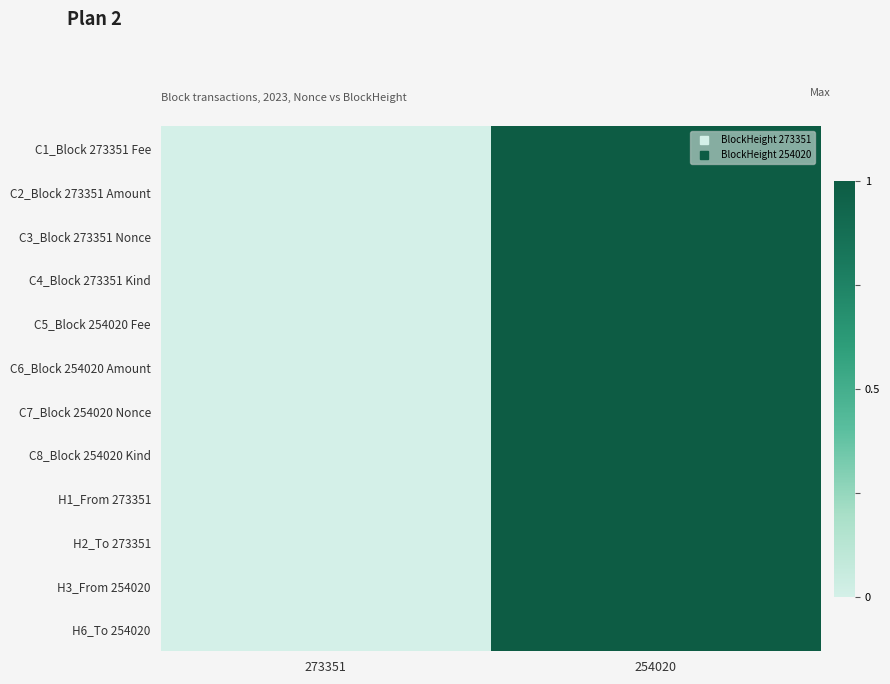

Rank the series by their maximum value, from highest to lowest.

C1_Block 273351 Fee, C2_Block 273351 Amount, C3_Block 273351 Nonce, C4_Block 273351 Kind, C5_Block 254020 Fee, C6_Block 254020 Amount, C7_Block 254020 Nonce, C8_Block 254020 Kind, H1_From 273351, H2_To 273351, H3_From 254020, H6_To 254020